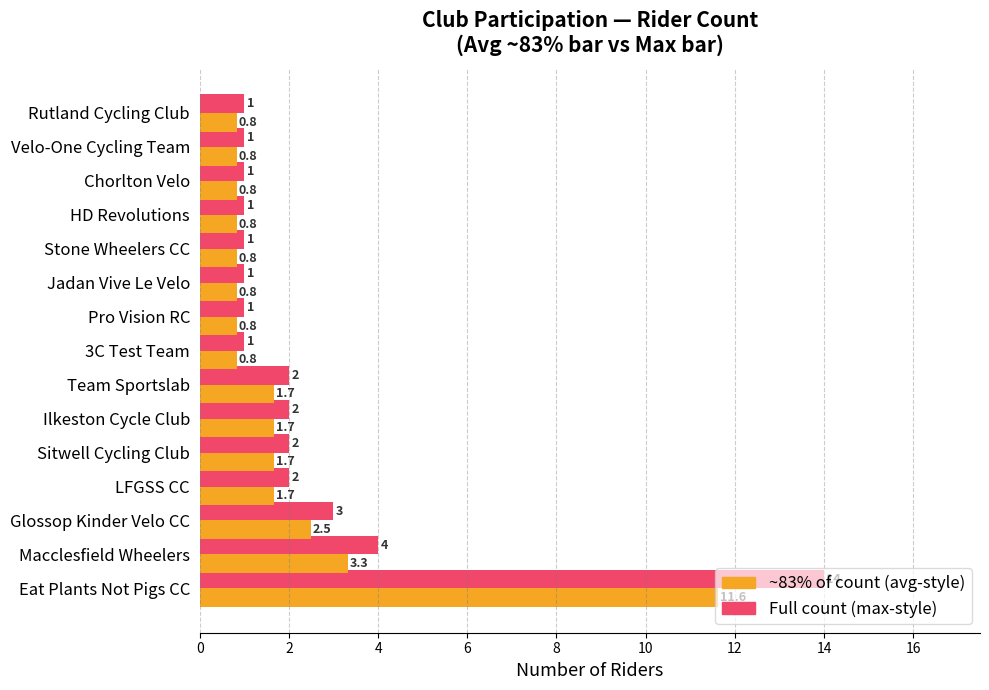

At which category is the sum across all series the highest?

Eat Plants Not Pigs CC